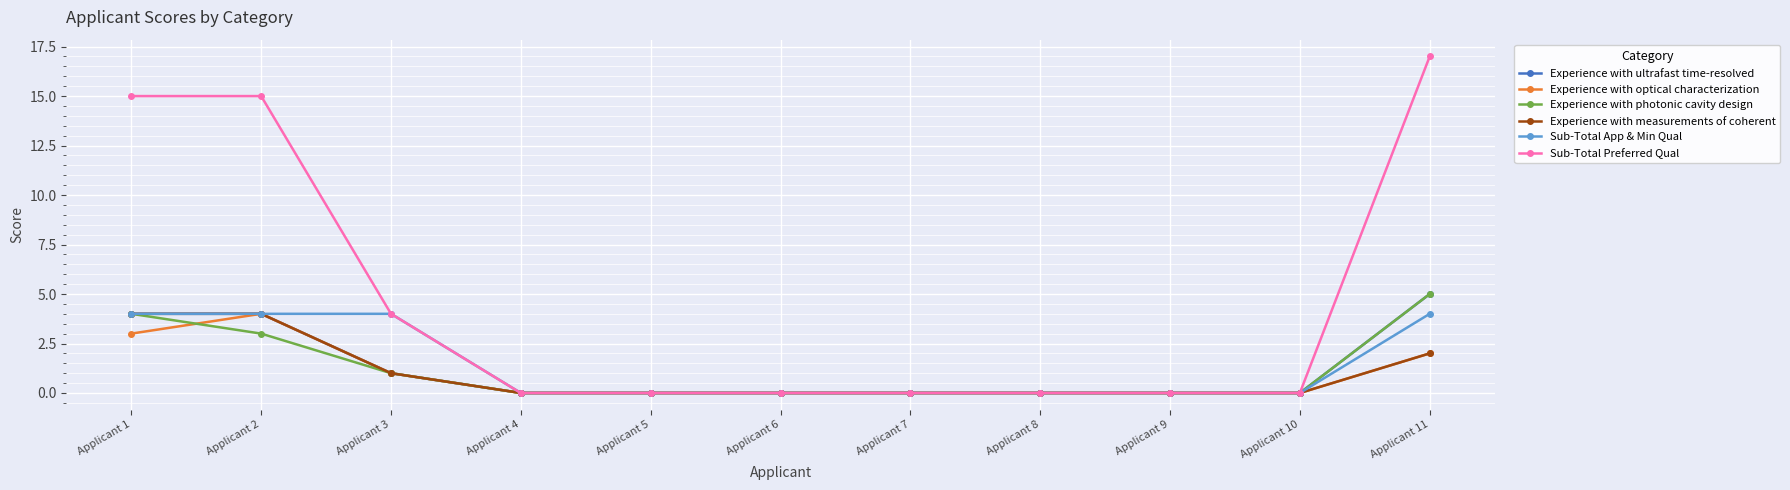

What is the difference between the Sub-Total Preferred Qual values at Applicant 3 and Applicant 2?

11